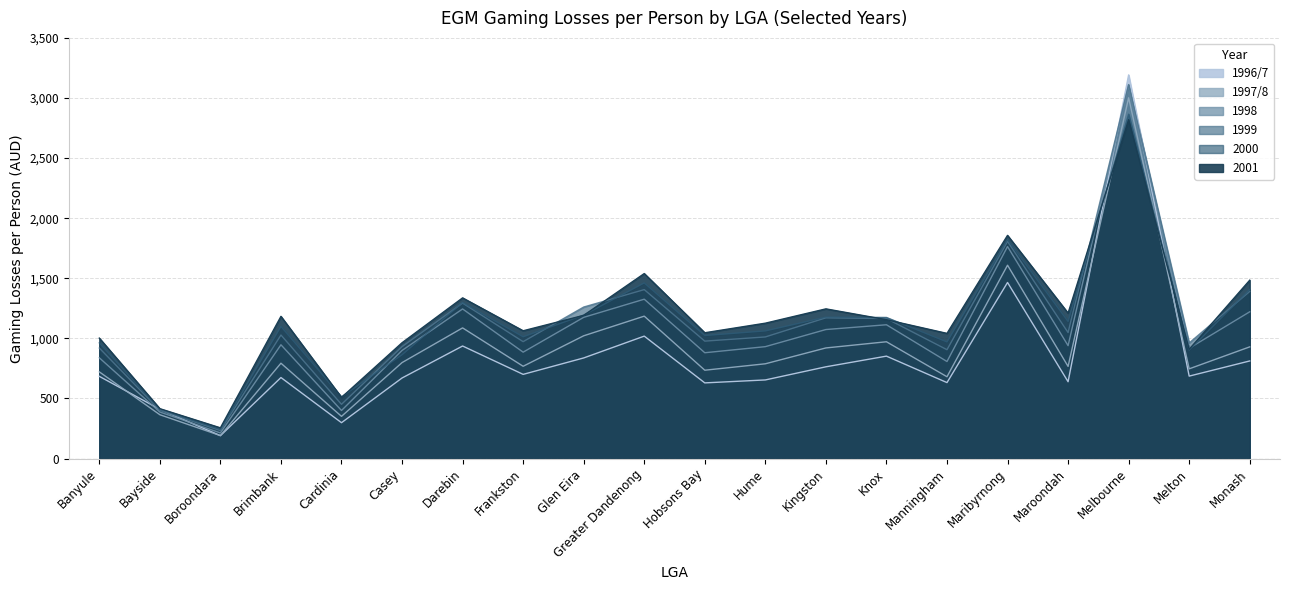

Is it true that 2001 equals 1046.5 at Hobsons Bay?

True